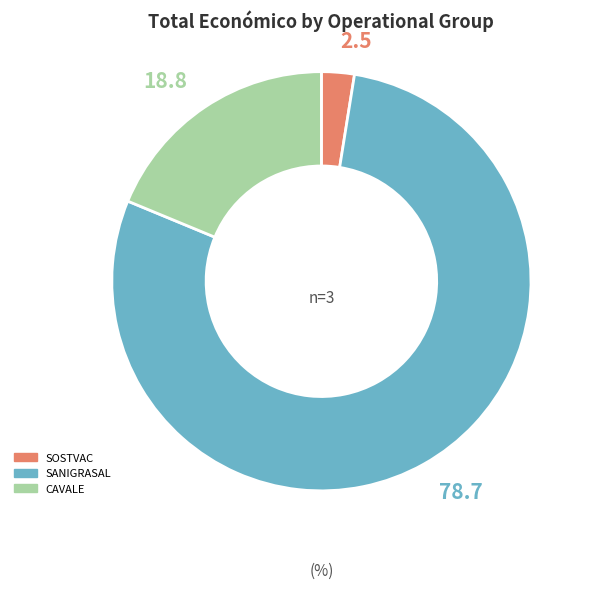

Rank the categories by value from lowest to highest.

SOSTVAC, CAVALE, SANIGRASAL